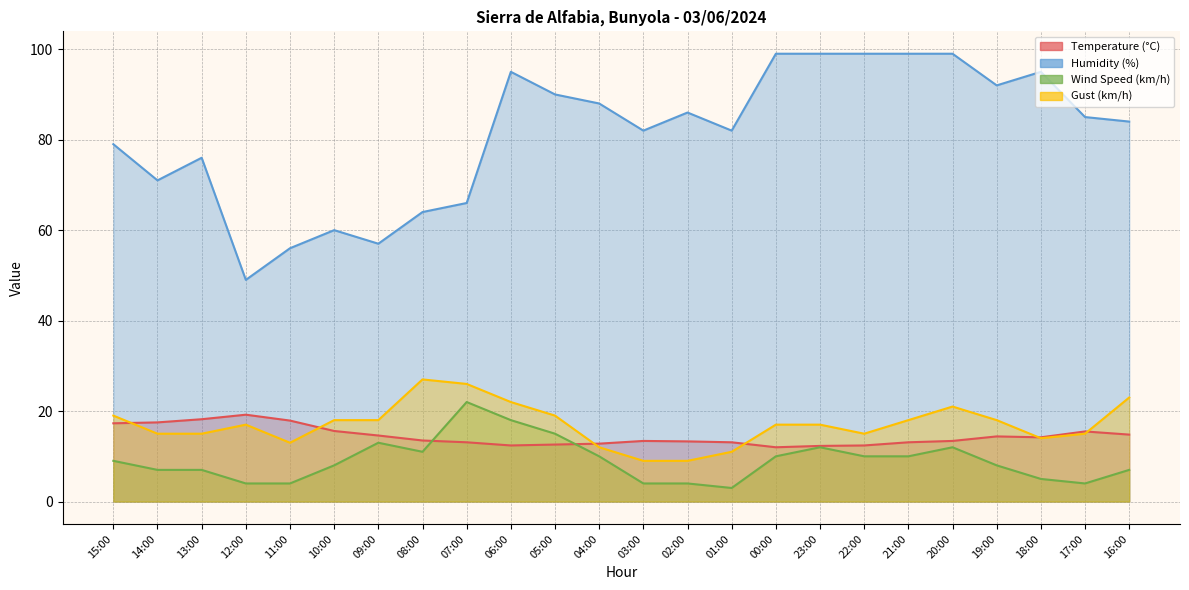

Is it true that Gust (km/h) equals 6.3 at 02:00?

False